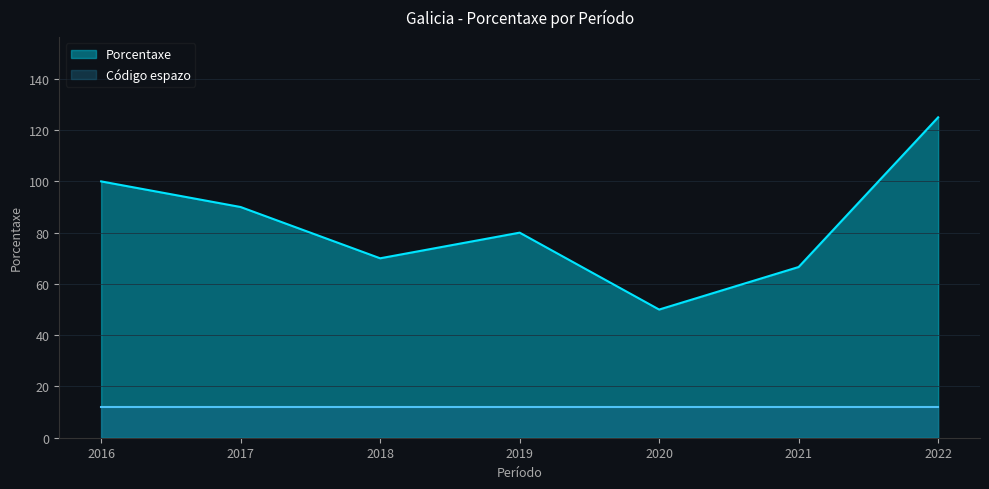

List the labels in order of value, smallest first.

2020, 2021, 2018, 2019, 2017, 2016, 2022